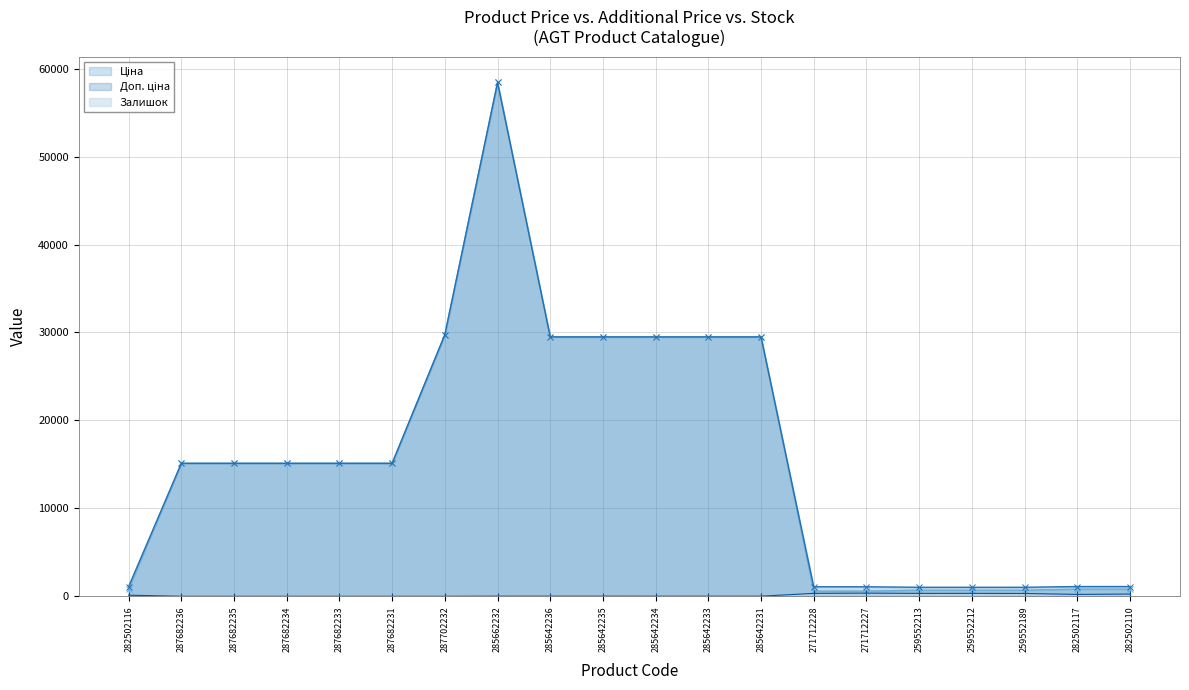

At which label does Доп. ціна reach its peak?

285662232